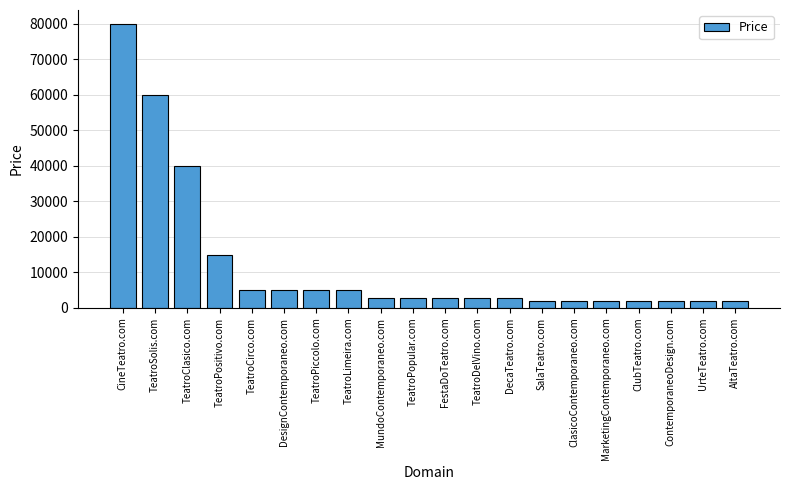

What is the minimum value shown in the chart?

1888